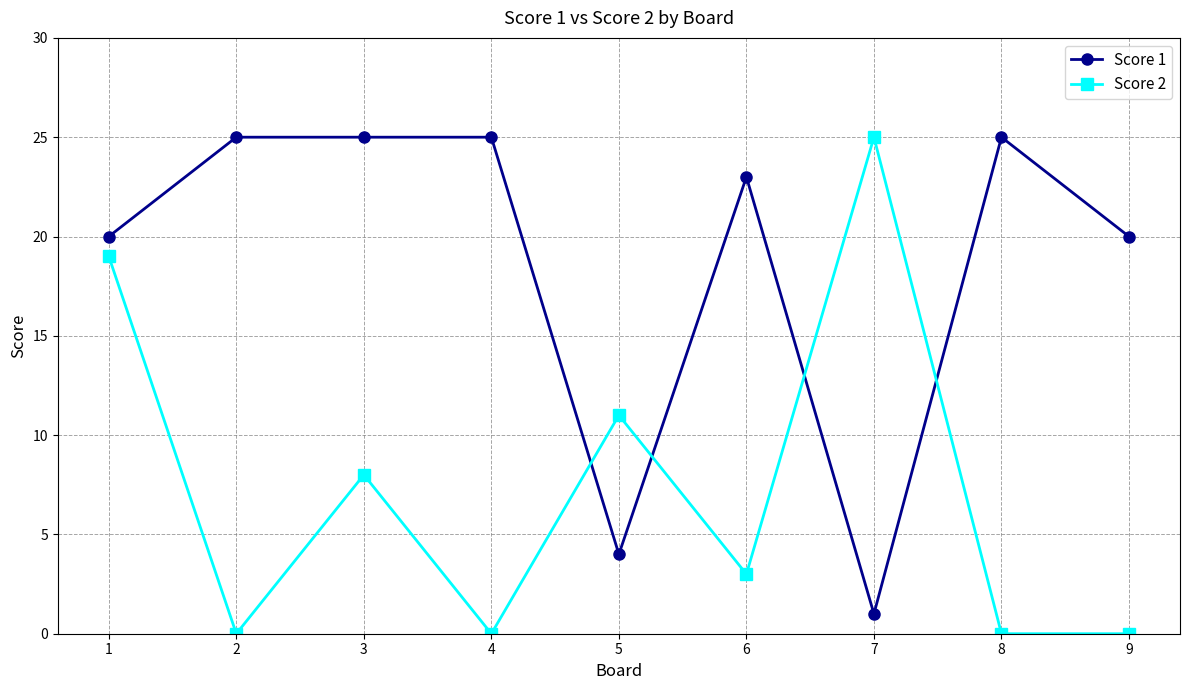

Where is the first local maximum for Score 2?

3